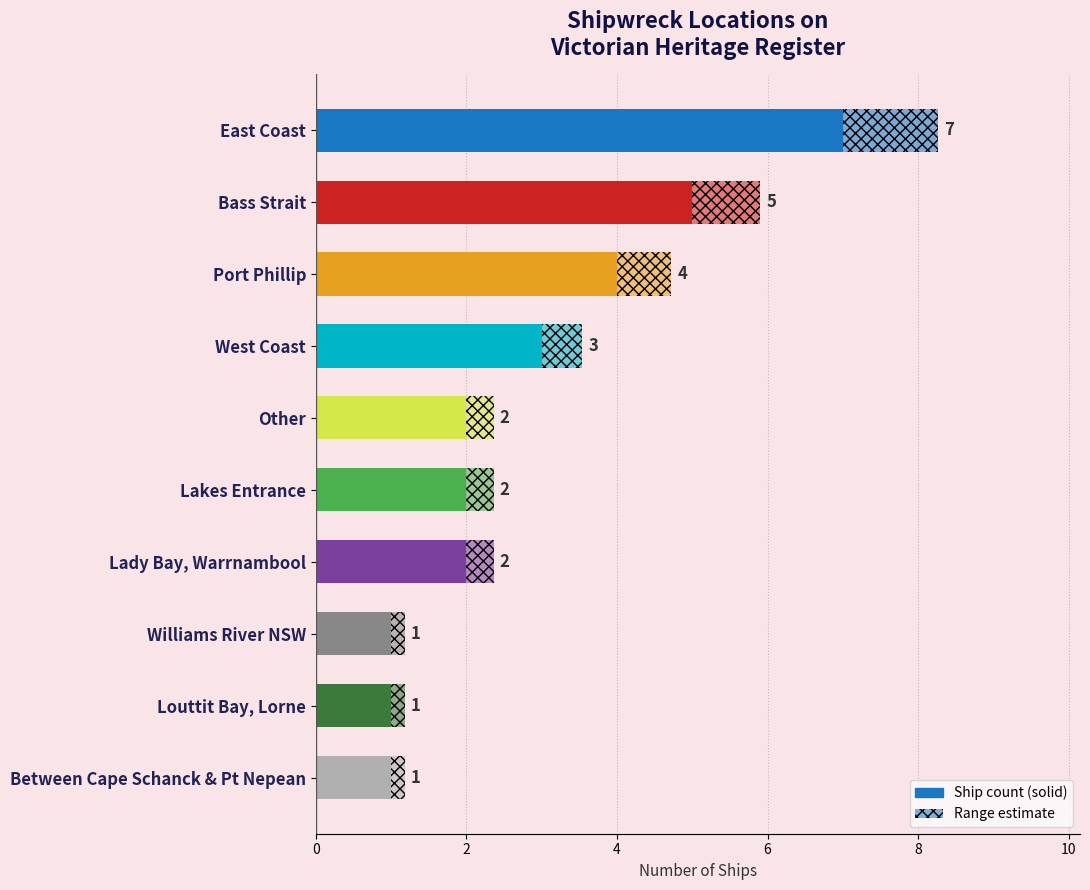

How many values are between 1 and 4?

8